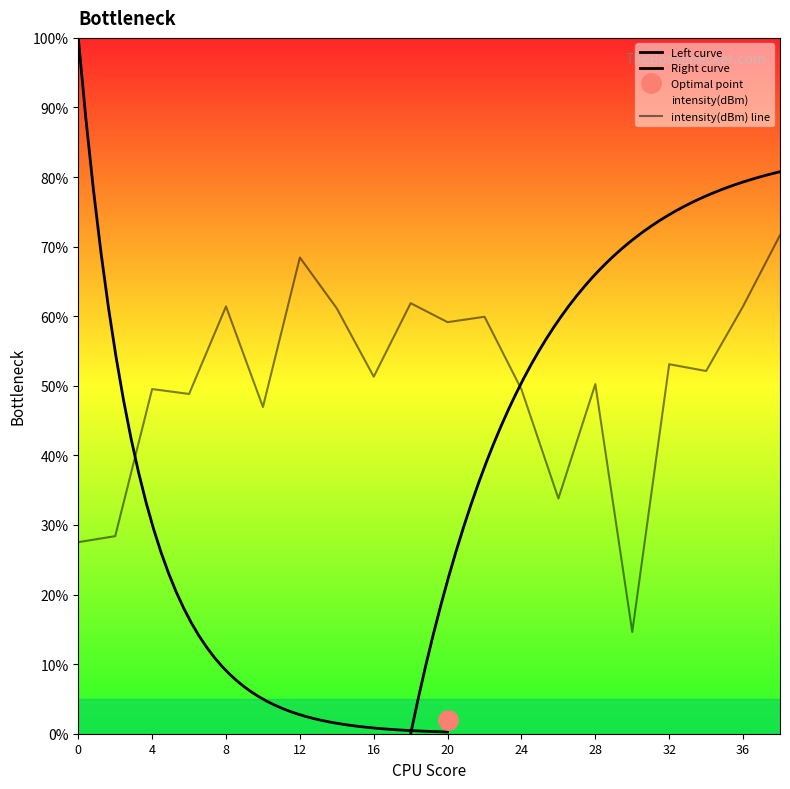

List the labels in order of value, smallest first.

30, 0, 2, 26, 10, 6, 24, 4, 28, 16, 34, 32, 20, 22, 14, 8, 36, 18, 12, 38